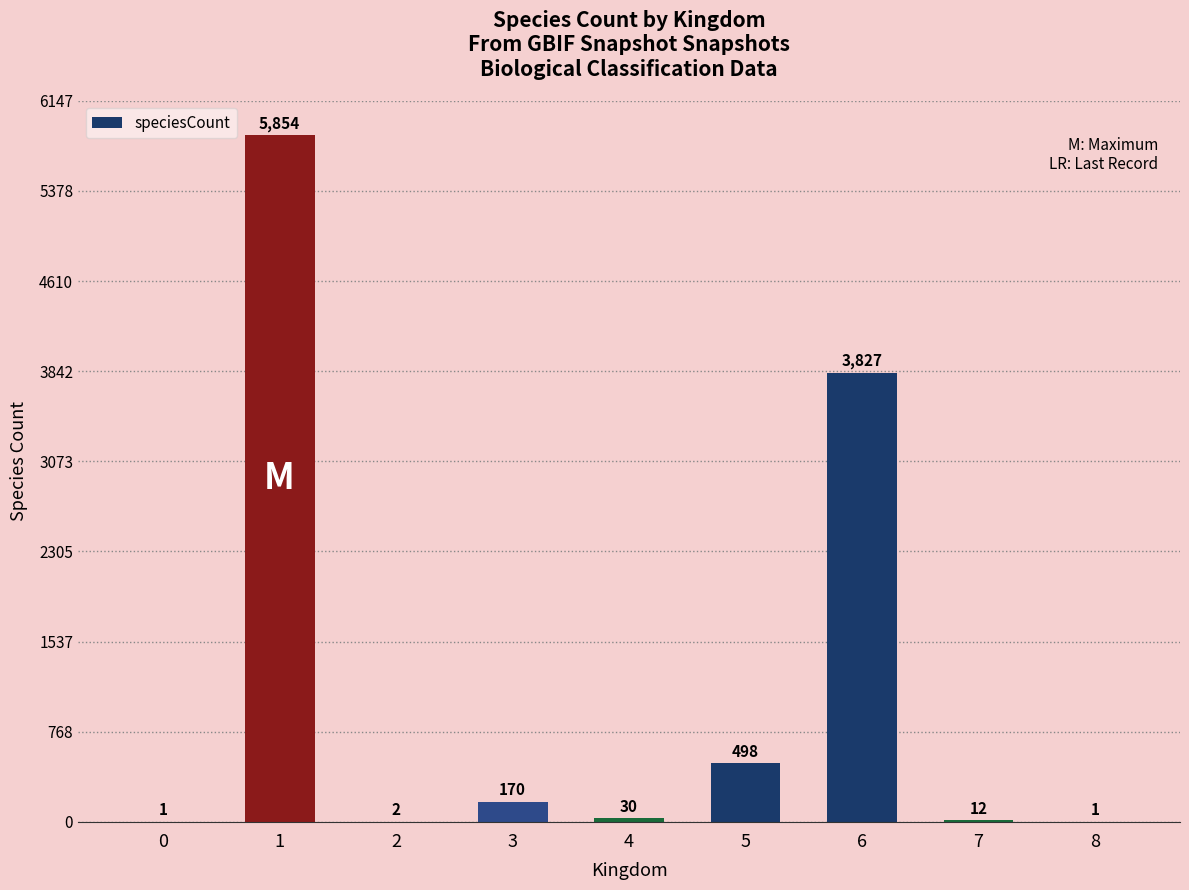

Reading right to left, what are all the values shown in this chart?

1	12	3827	498	30	170	2	5854	1